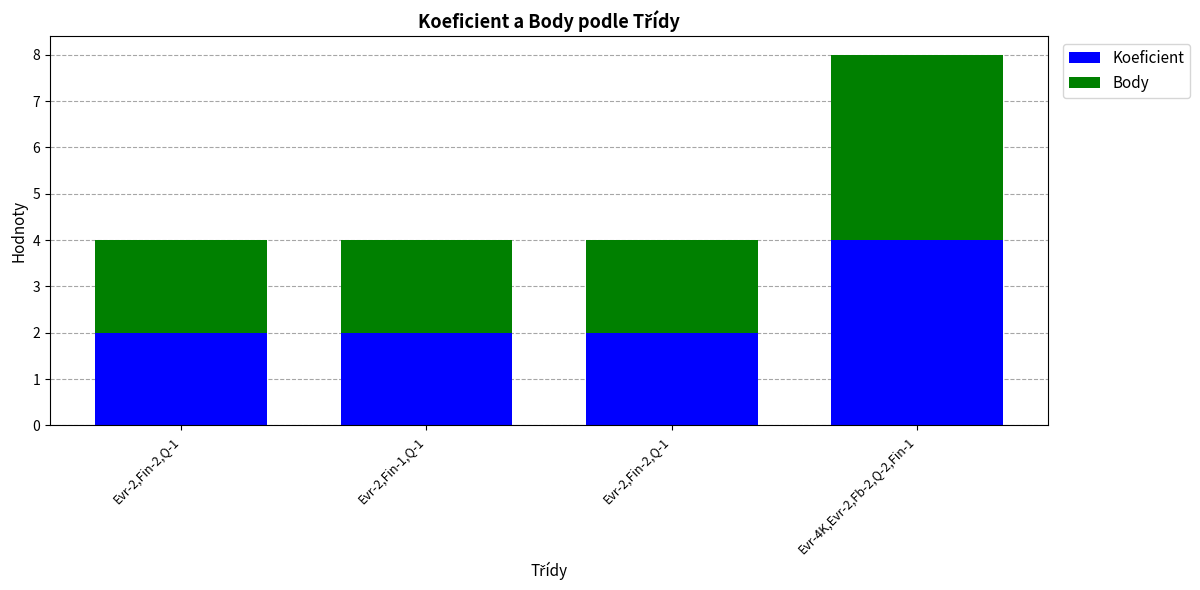

What is the label of the 4th bar from the left?

Evr-4K,Evr-2,Fb-2,Q-2,Fin-1